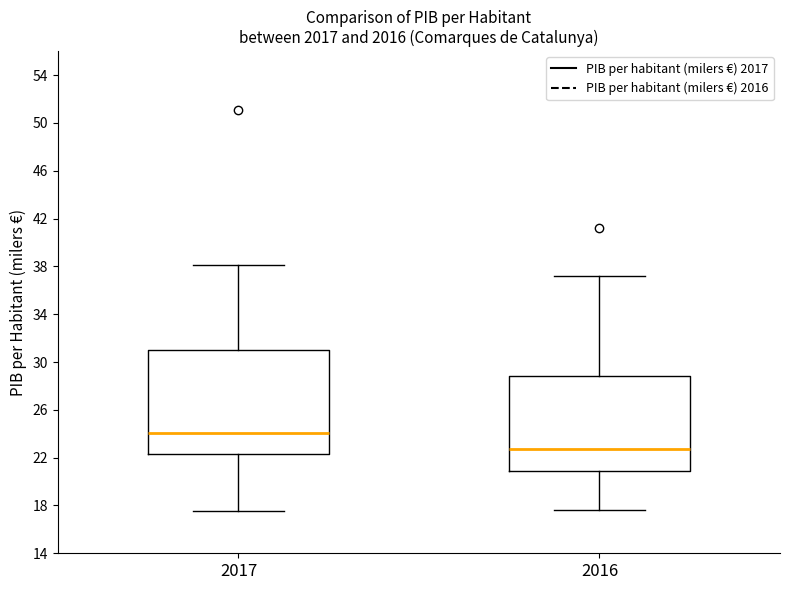

Reading left to right, read every box against the y-axis: the position of its median line, the range the box covers, and the ends of its whiskers. The values are not printed on the chart, so give them approximately, as read against the axis.

2017: median 24.0, box 22.5 to 31.0, whiskers 17.5 to 38.0
2016: median 22.5, box 21.0 to 29.0, whiskers 17.5 to 37.0